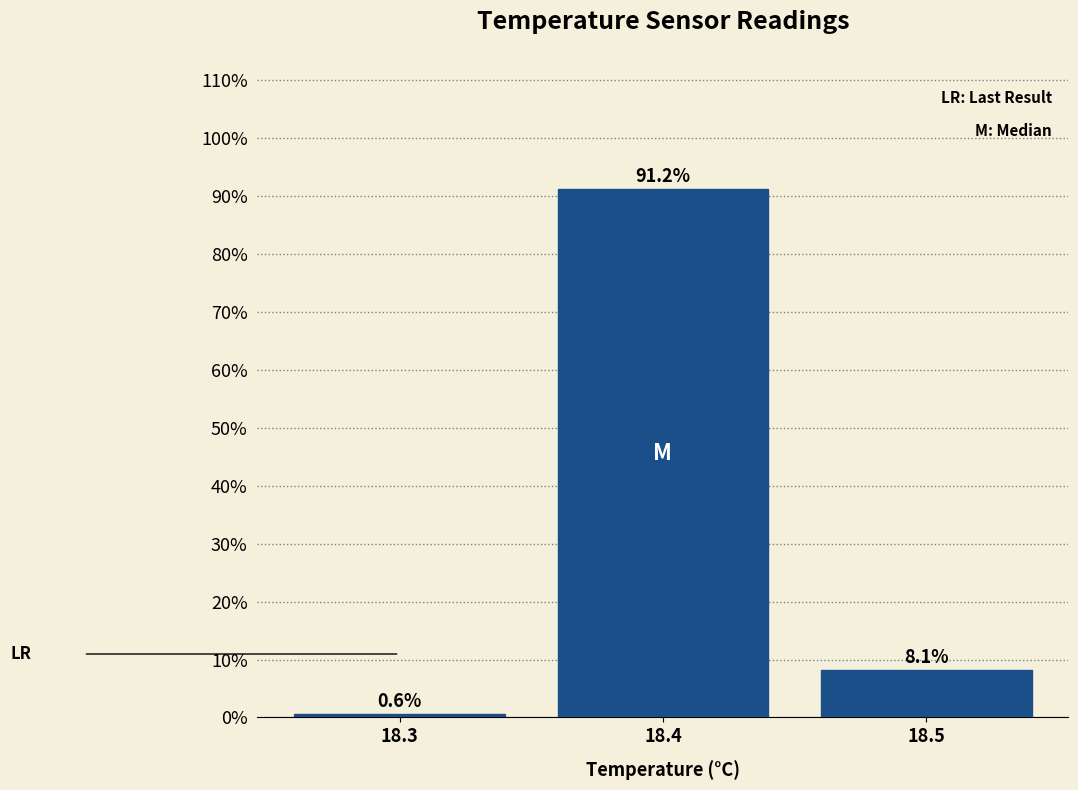

Rank the categories by value from lowest to highest.

18.3, 18.5, 18.4